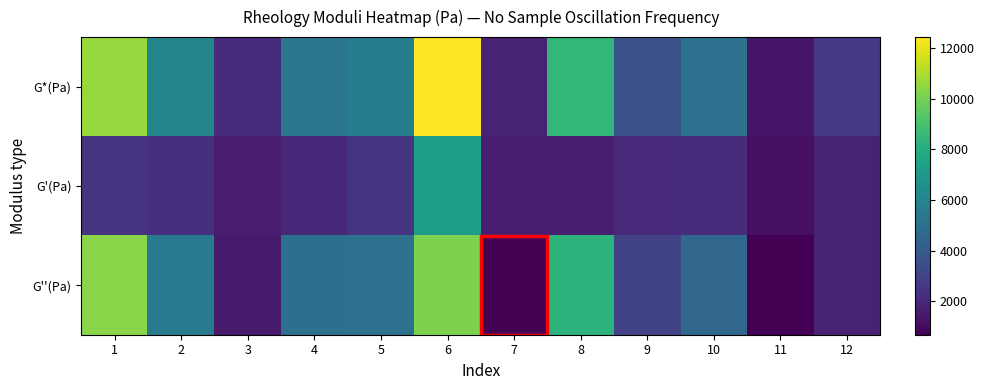

Reading left to right, extract all data points from this chart.

G*(Pa): 1=10640.0	2=6021.0	3=2197.0	4=5348.0	5=5665.0	6=12430.0	7=1804.0	8=8452.0	9=3615.0	10=5052.0	11=1365.0	12=2611.0
G'(Pa): 1=2480.0	2=2276.0	3=1585.0	4=1979.0	5=2444.0	6=7225.0	7=1670.0	8=1668.0	9=2088.0	10=2186.0	11=1158.0	12=1844.0
G''(Pa): 1=10350.0	2=5575.0	3=1522.0	4=4968.0	5=5110.0	6=10120.0	7=683.9	8=8286.0	9=2951.0	10=4554.0	11=722.1	12=1849.0